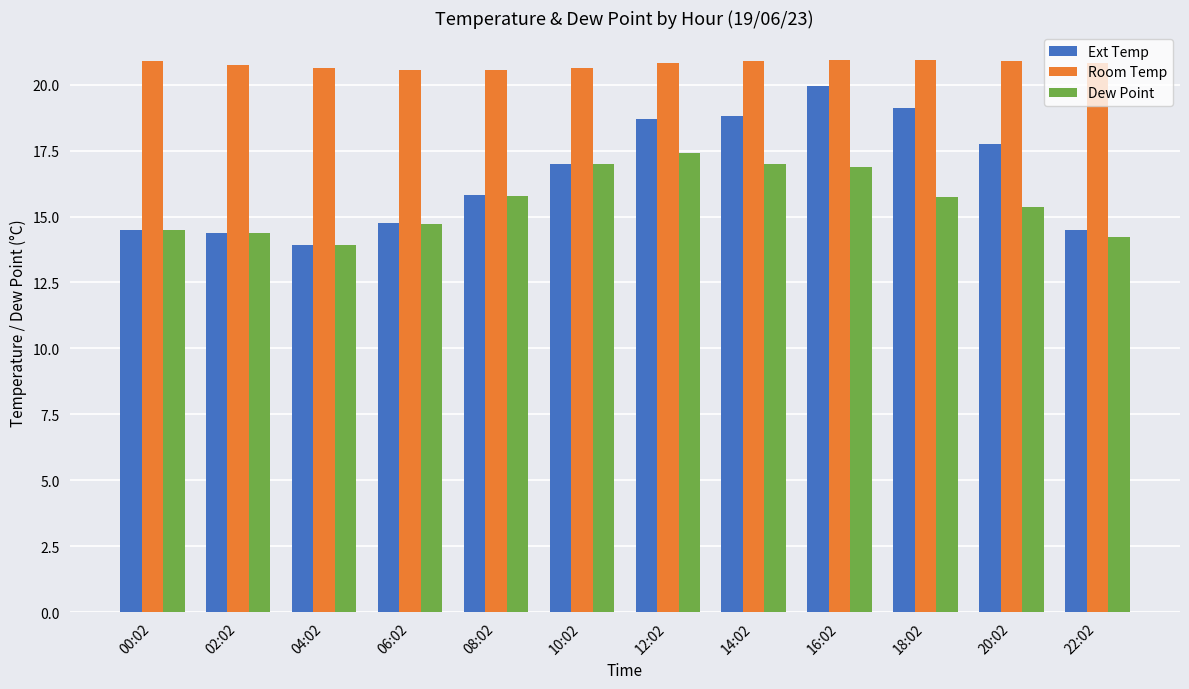

How many bars are there in each group?

3